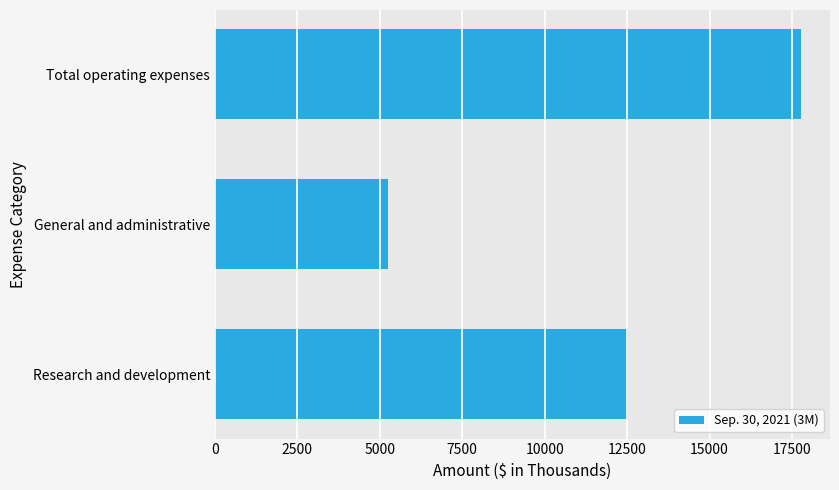

What is the sum of all values?

35524